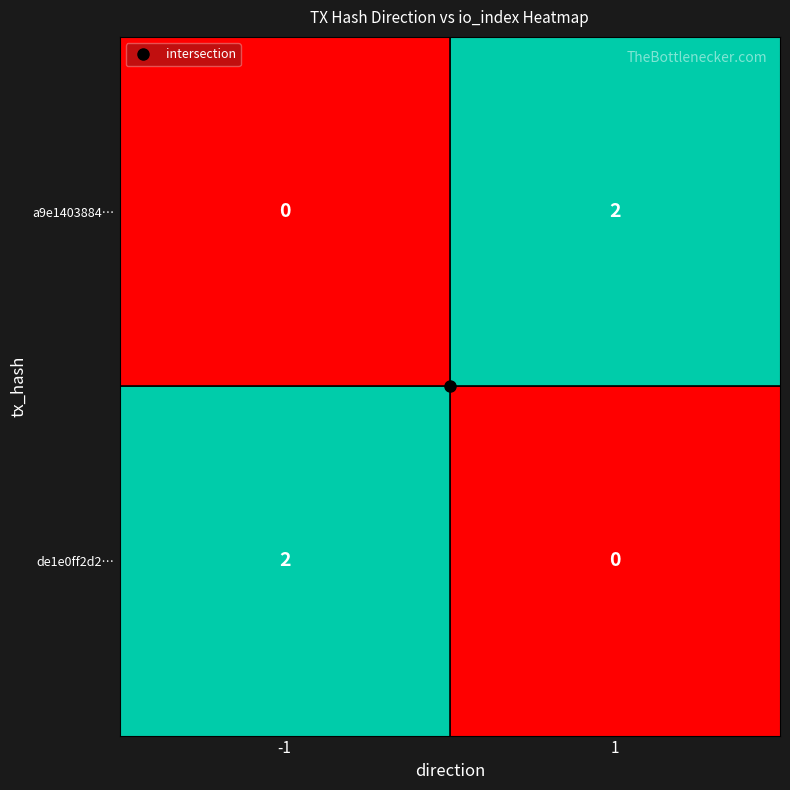

Rank the series at -1 from lowest to highest value.

a9e1403884…, de1e0ff2d2…